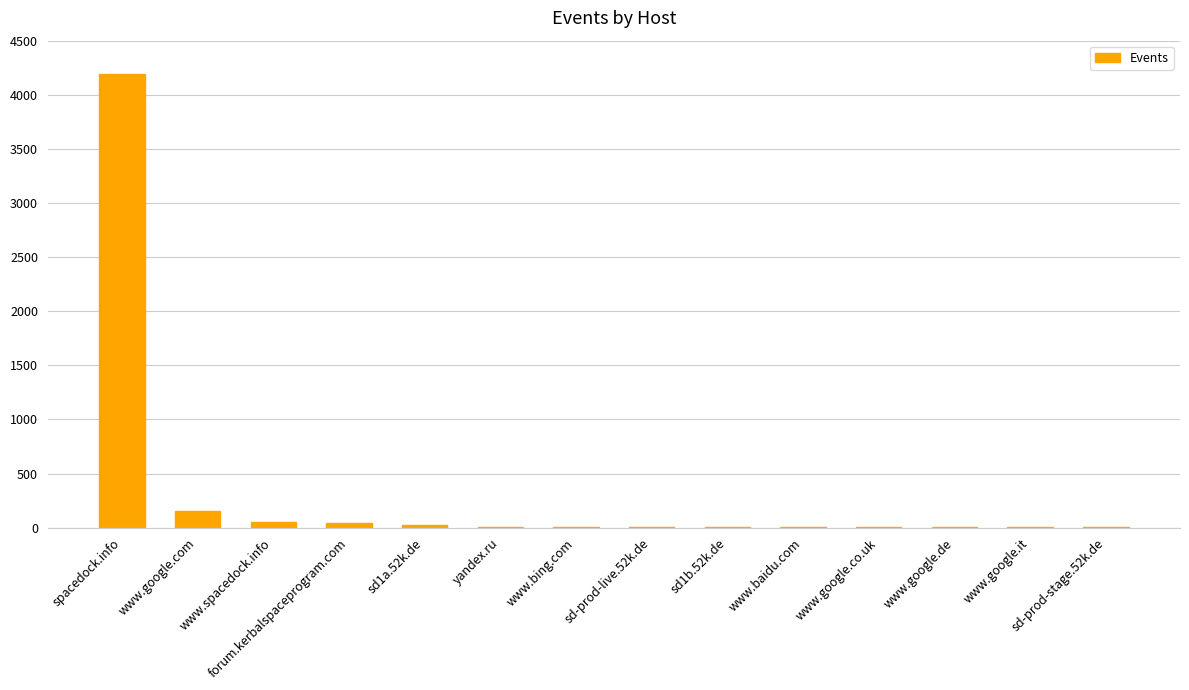

At which category does the chart reach its peak across all series?

spacedock.info